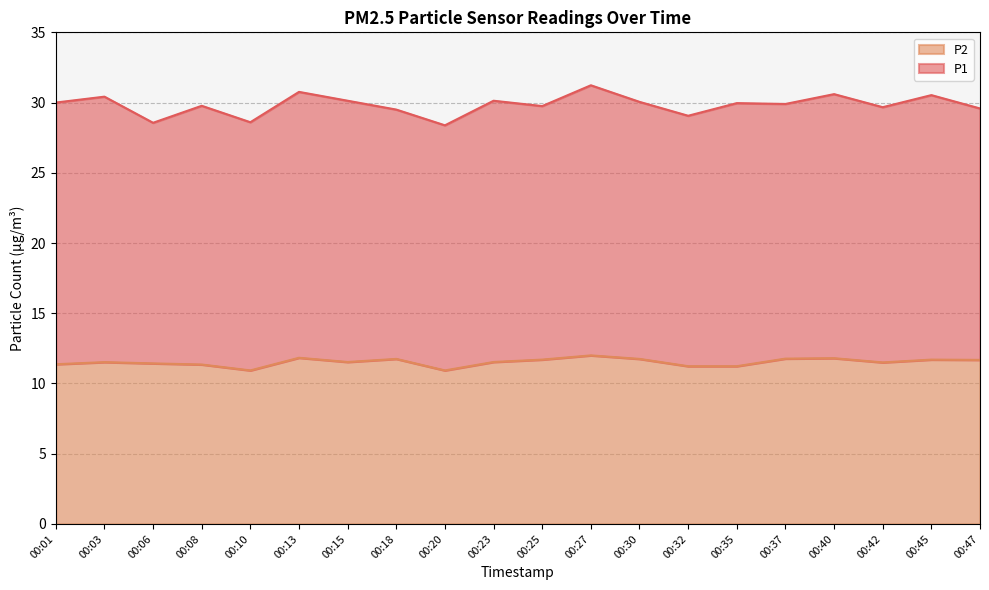

Which label corresponds to the largest value in the chart?

00:27